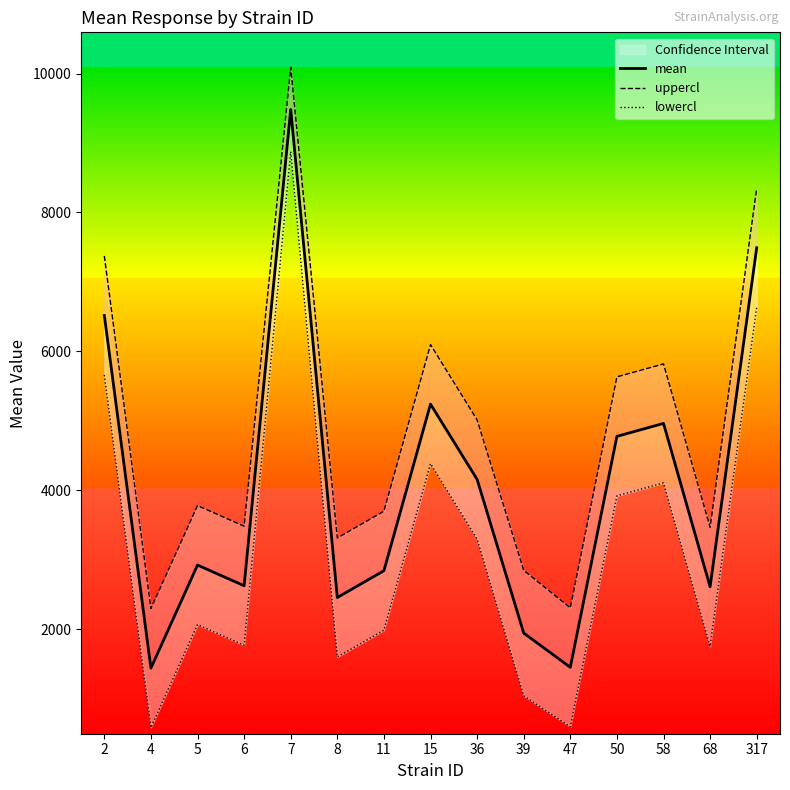

The value of mean at 5 is 1321.8. True or false?

False